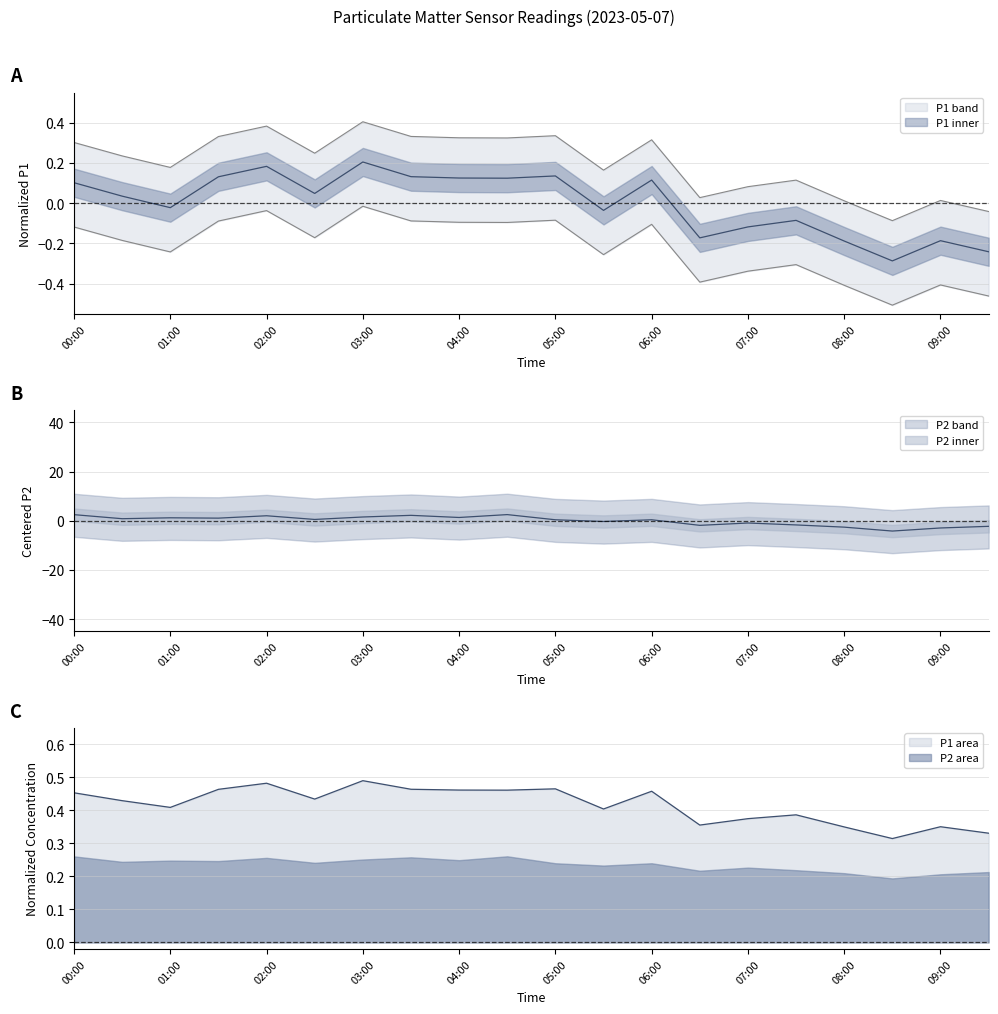

How many lines are shown in the chart?

2